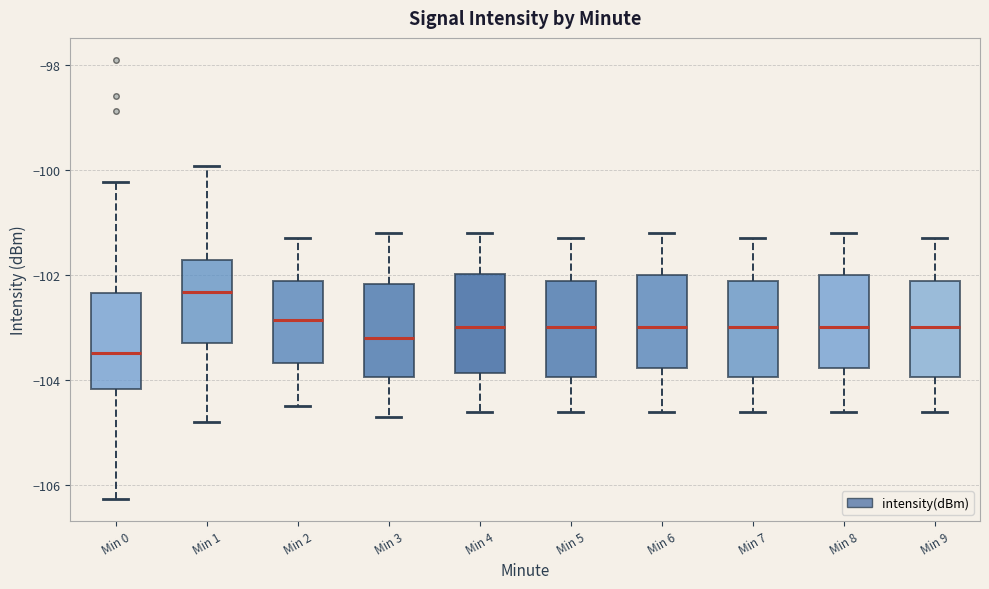

Where is the lower edge of the box for Min 0 on the y-axis? The values are not printed on the chart, so give them approximately, as read against the axis.

-104.2